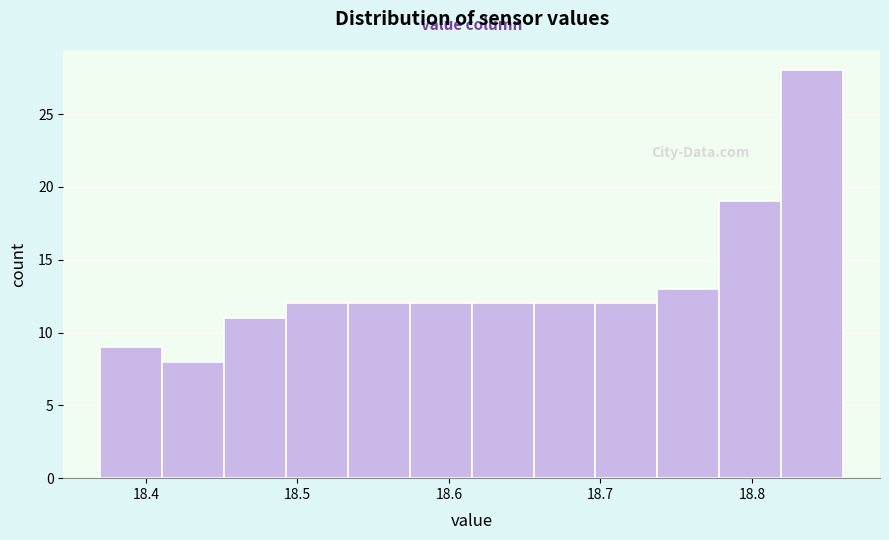

What is the height of the bar covering 18.49 to 18.53 on the x-axis? Neither the bar edges nor the heights are printed on the chart, so give them approximately, as read against the axes.

12